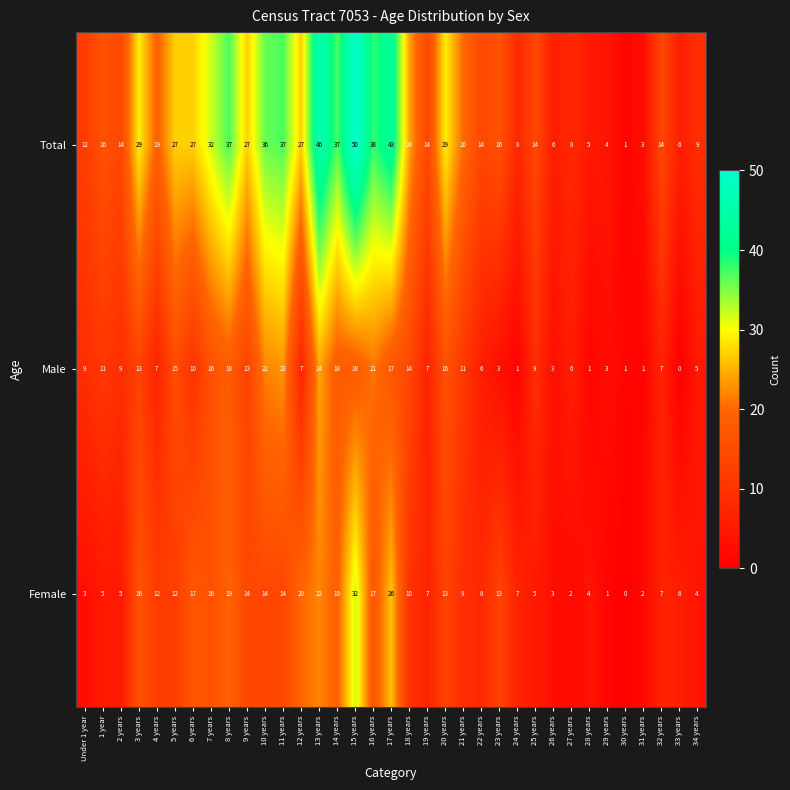

What is the difference between the second highest and second lowest values in the Male series?

22